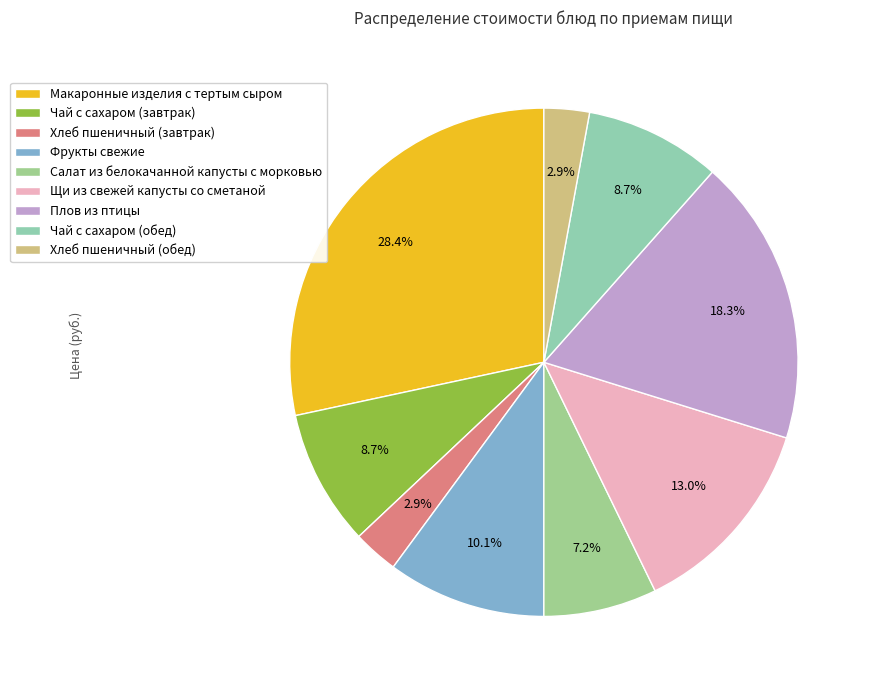

What is the largest slice in the pie chart?

Макаронные изделия с тертым сыром